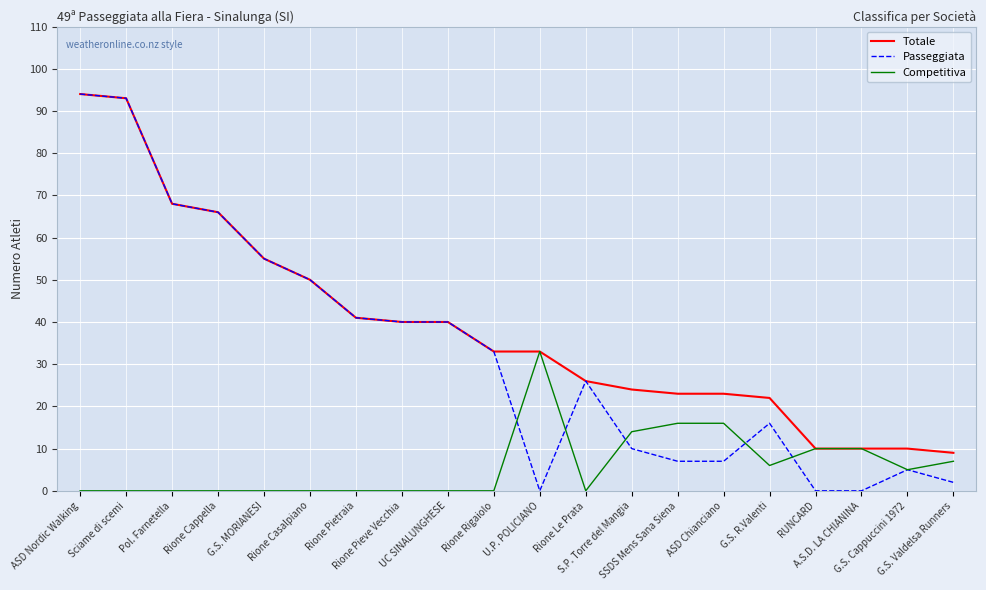

Which series has the largest range (max minus min)?

Passeggiata